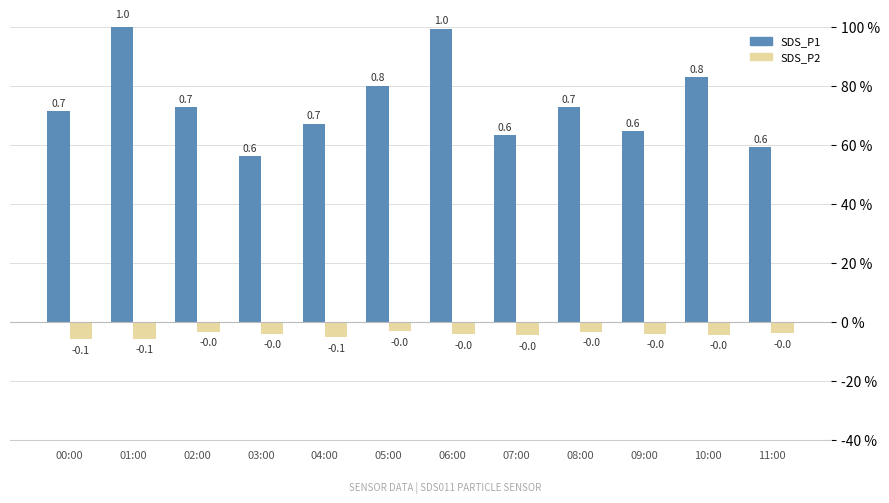

How many categories are shown in the chart?

12